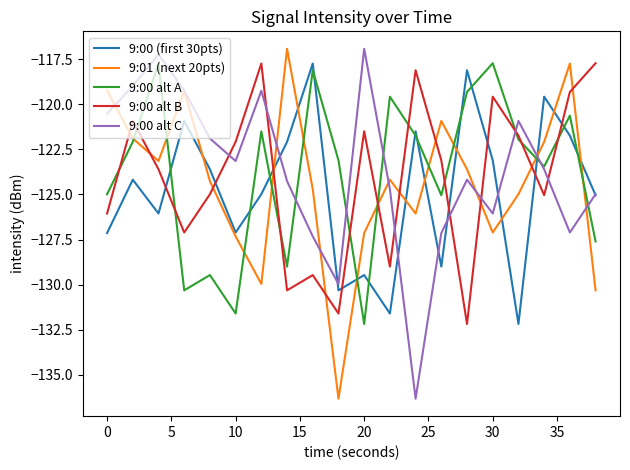

What is the maximum value for 9:00 (first 30pts)?

-117.7